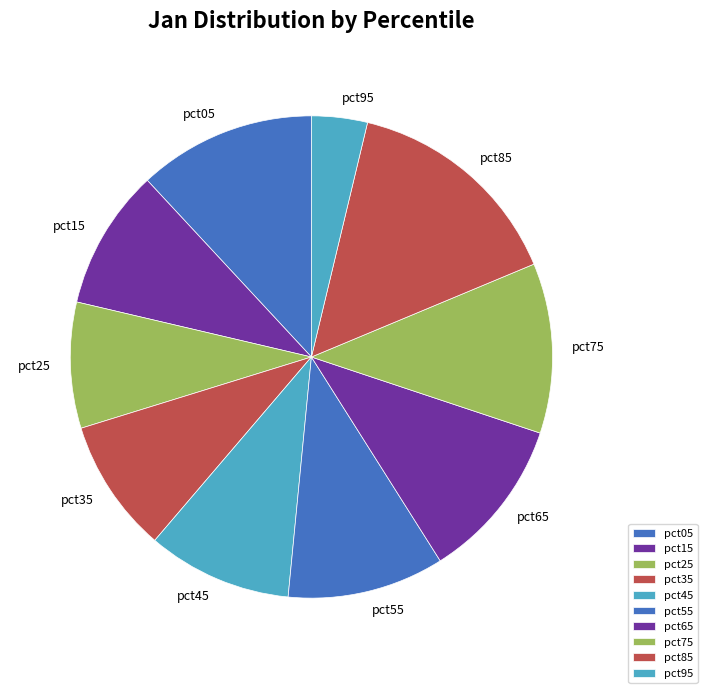

Does pct55 represent more than half of the total?

No